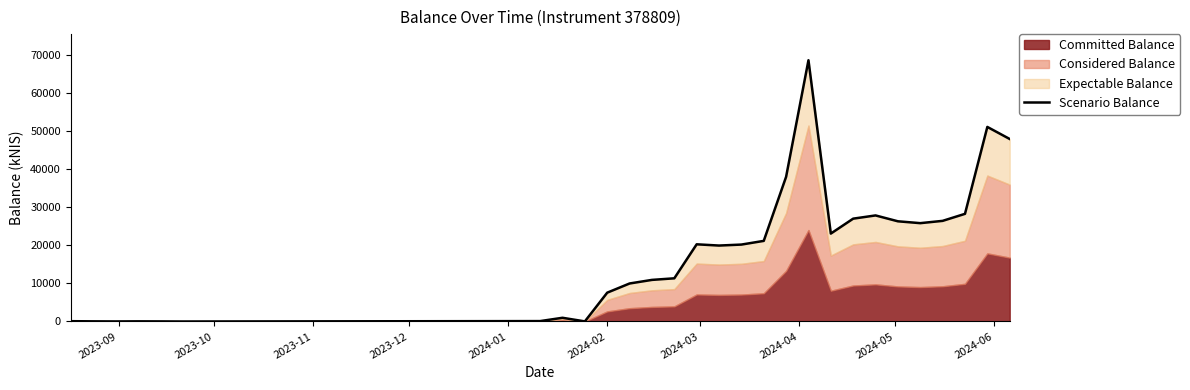

How many positive values are there?

27